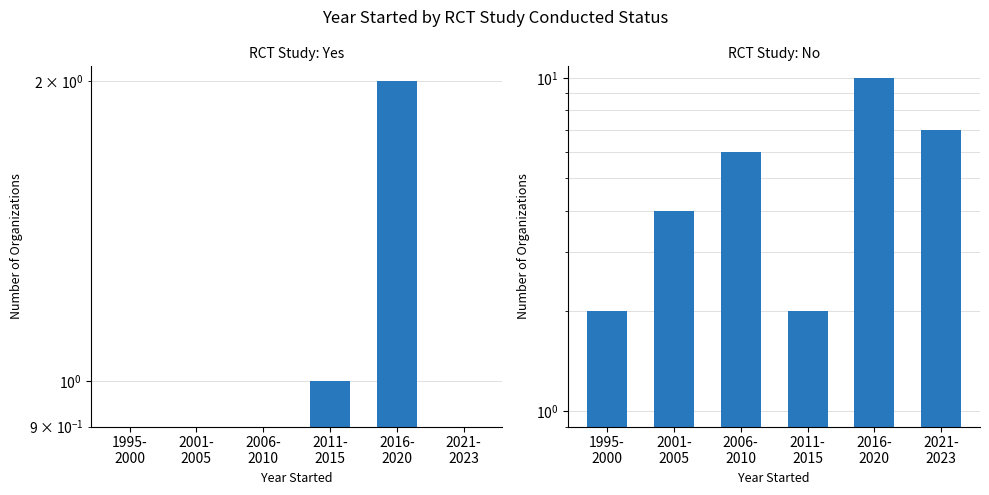

How many groups of bars are there?

6